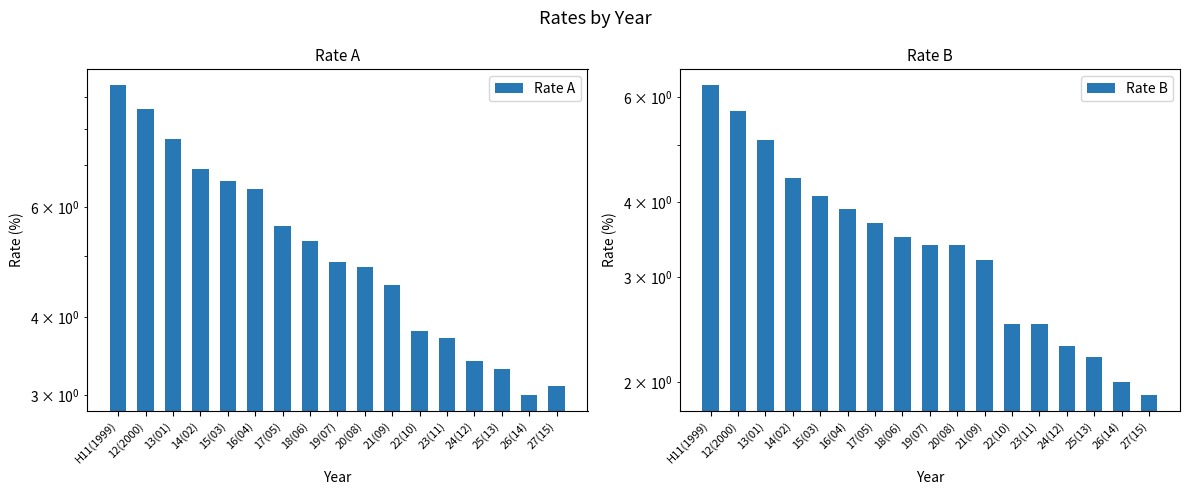

Which label corresponds to the smallest value in the chart?

27(15)